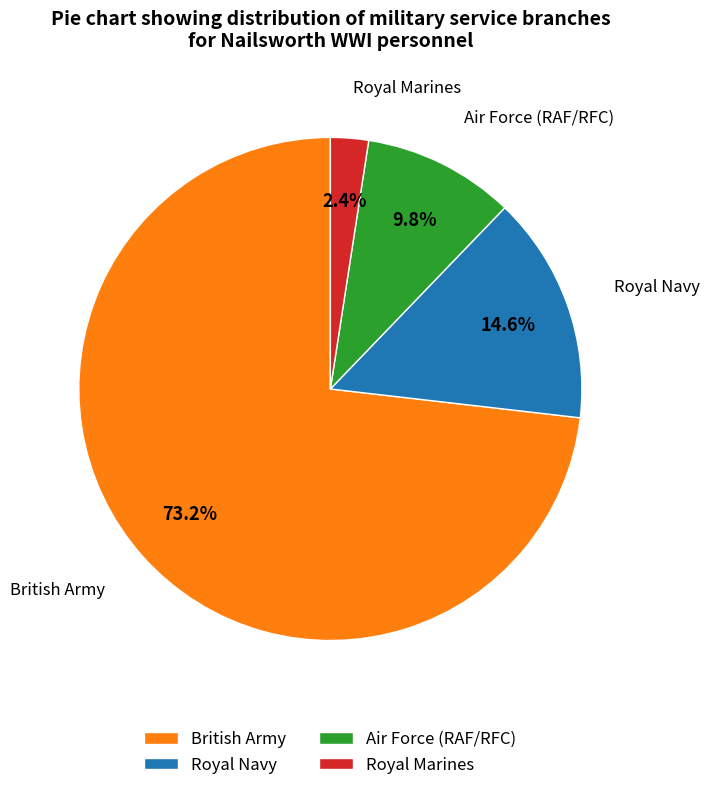

True or false: British Army accounts for 73% of the total.

True